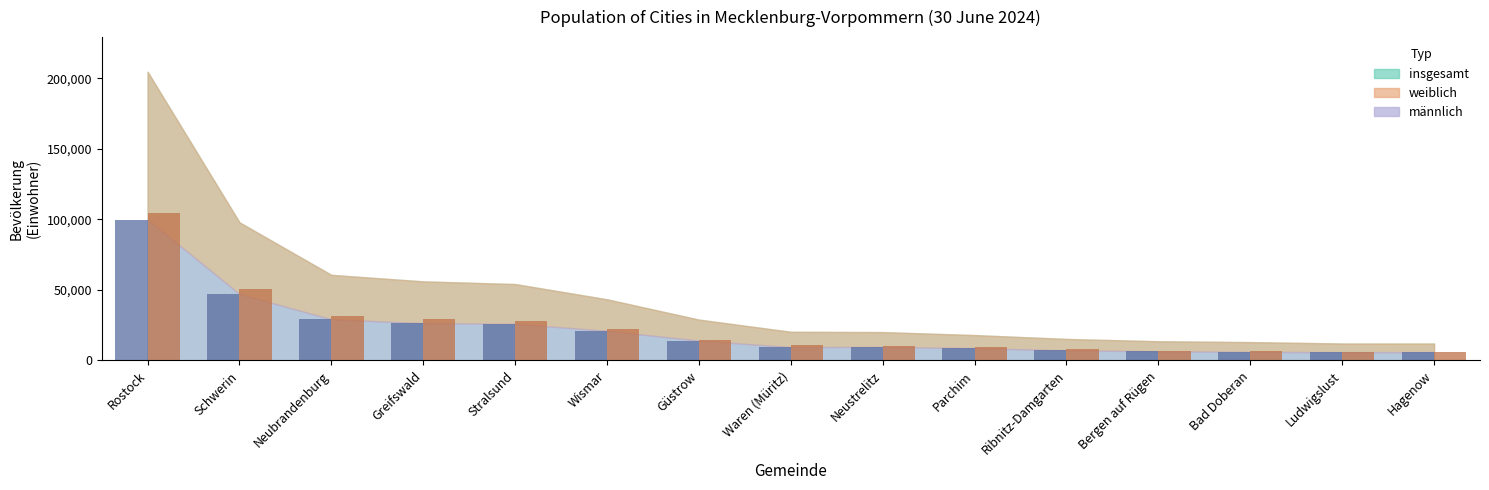

What is the spread (max minus min) of values at Waren (Müritz)?

1364